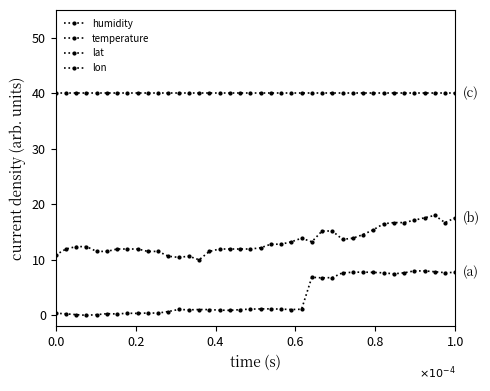

True or false: lat has more than 2 points higher than both neighbors.

False